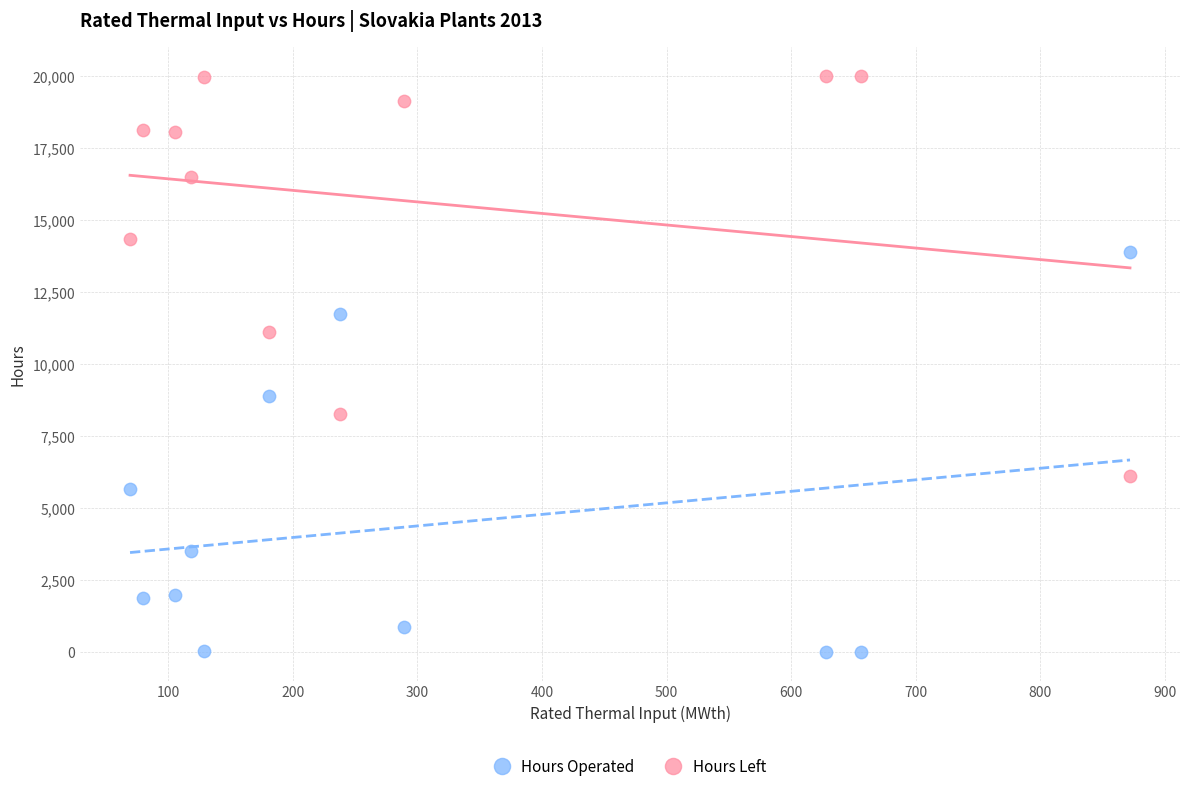

Which series reaches the maximum Y coordinate?

Hours Left